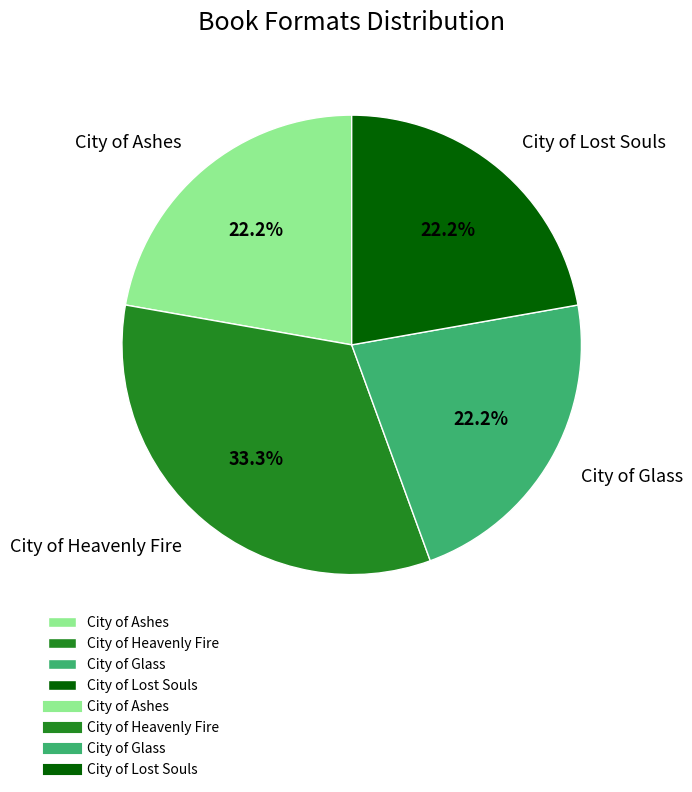

What is the largest slice in the pie chart?

City of Heavenly Fire